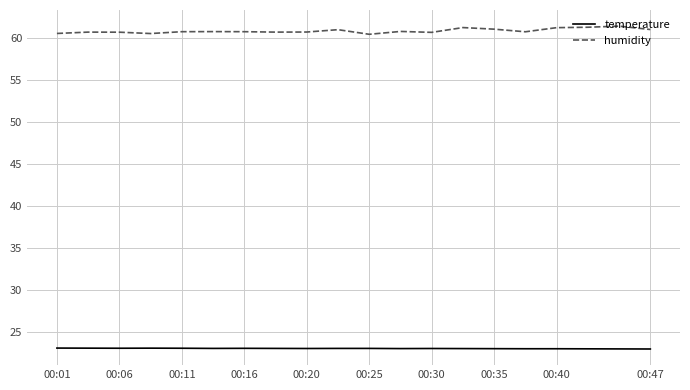

Which series has the largest total across all categories?

humidity